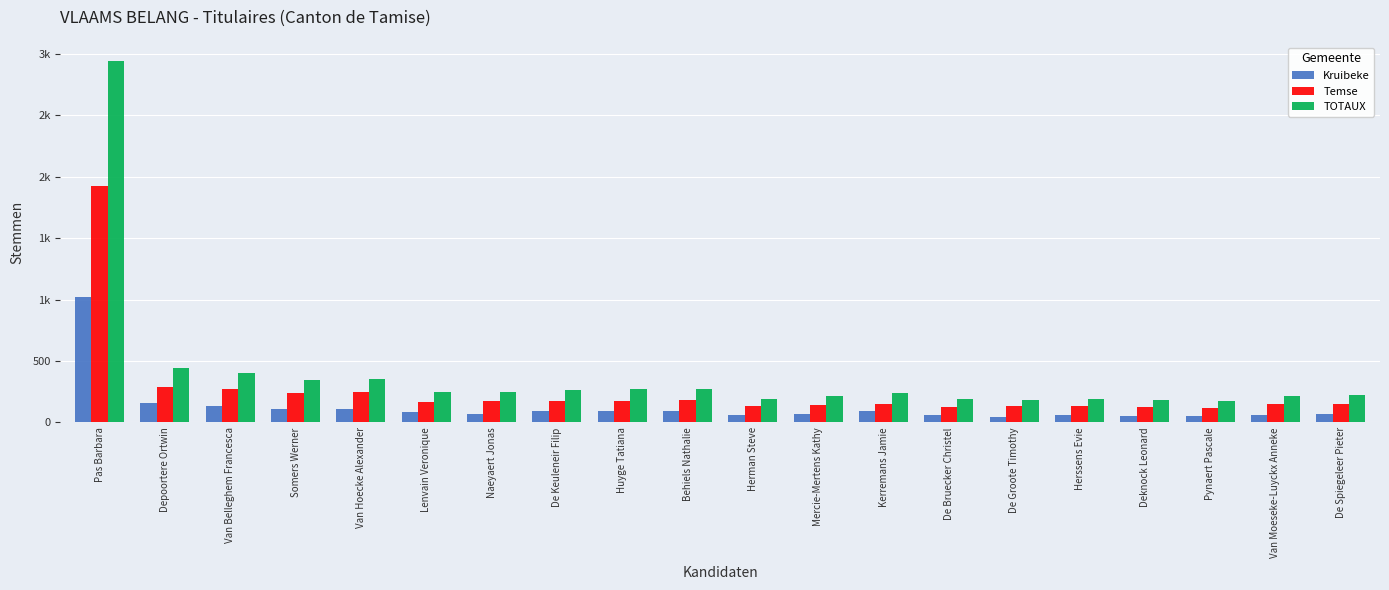

Reading left to right, what are all the values shown in this chart?

Kruibeke: Pas Barbara=1023	Depoortere Ortwin=158	Van Belleghem Francesca=137	Somers Werner=108	Van Hoecke Alexander=110	Lenvain Veronique=82	Naeyaert Jonas=72	De Keuleneir Filip=90	Huyge Tatiana=97	Behiels Nathalie=89	Herman Steve=57	Mercie-Mertens Kathy=68	Kerremans Jamie=93	De Bruecker Christel=63	De Groote Timothy=47	Herssens Evie=60	Deknock Leonard=51	Pynaert Pascale=55	Van Moeseke-Luyckx Anneke=63	De Spiegeleer Pieter=71
Temse: Pas Barbara=1921	Depoortere Ortwin=287	Van Belleghem Francesca=269	Somers Werner=237	Van Hoecke Alexander=245	Lenvain Veronique=168	Naeyaert Jonas=172	De Keuleneir Filip=172	Huyge Tatiana=171	Behiels Nathalie=186	Herman Steve=133	Mercie-Mertens Kathy=143	Kerremans Jamie=147	De Bruecker Christel=125	De Groote Timothy=133	Herssens Evie=134	Deknock Leonard=129	Pynaert Pascale=119	Van Moeseke-Luyckx Anneke=154	De Spiegeleer Pieter=149
TOTAUX: Pas Barbara=2944	Depoortere Ortwin=445	Van Belleghem Francesca=406	Somers Werner=345	Van Hoecke Alexander=355	Lenvain Veronique=250	Naeyaert Jonas=244	De Keuleneir Filip=262	Huyge Tatiana=268	Behiels Nathalie=275	Herman Steve=190	Mercie-Mertens Kathy=211	Kerremans Jamie=240	De Bruecker Christel=188	De Groote Timothy=180	Herssens Evie=194	Deknock Leonard=180	Pynaert Pascale=174	Van Moeseke-Luyckx Anneke=217	De Spiegeleer Pieter=220